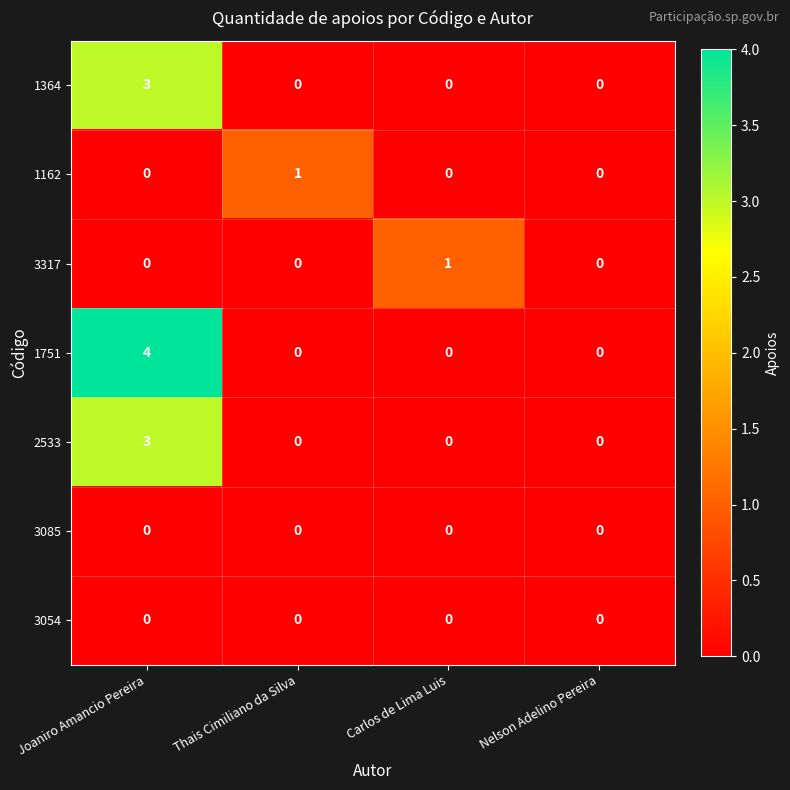

How many distinct data groups are displayed?

7